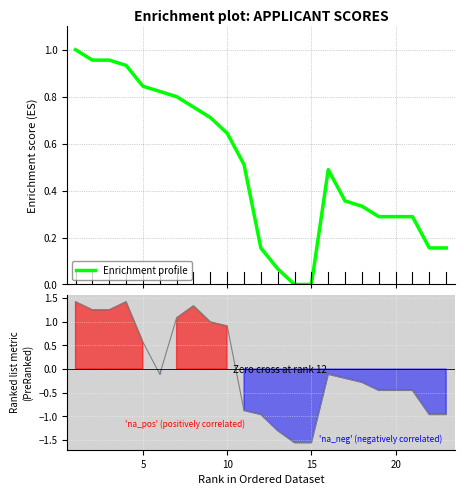

Rank the series by their maximum value, from highest to lowest.

Ranking metric scores, Enrichment profile